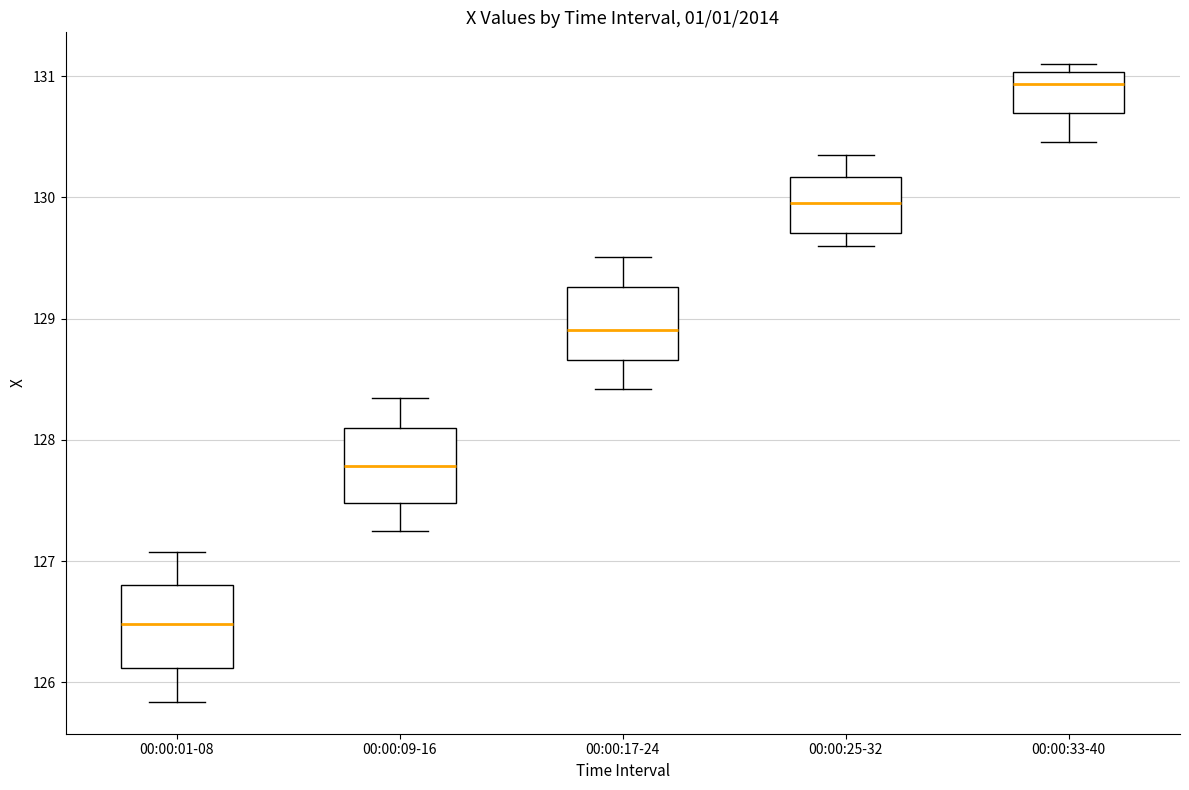

Which box has the lowest median line?

00:00:01-08